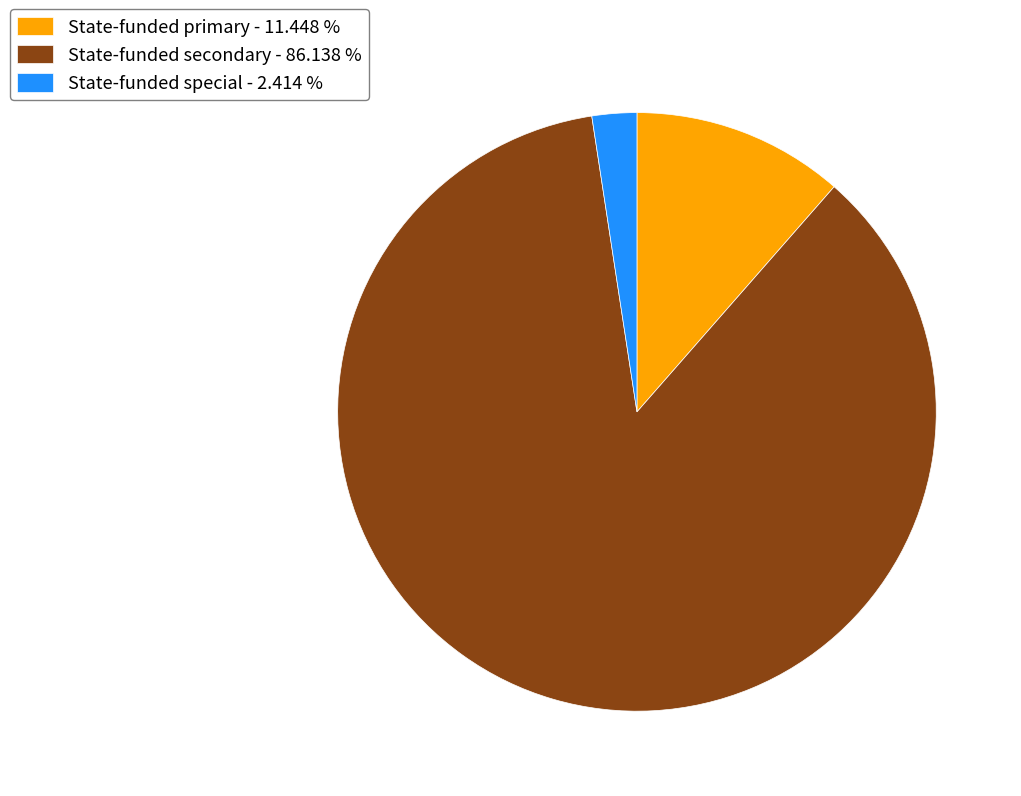

Combined, do State-funded secondary - 86.138 % and State-funded primary - 11.448 % account for over 50%?

Yes